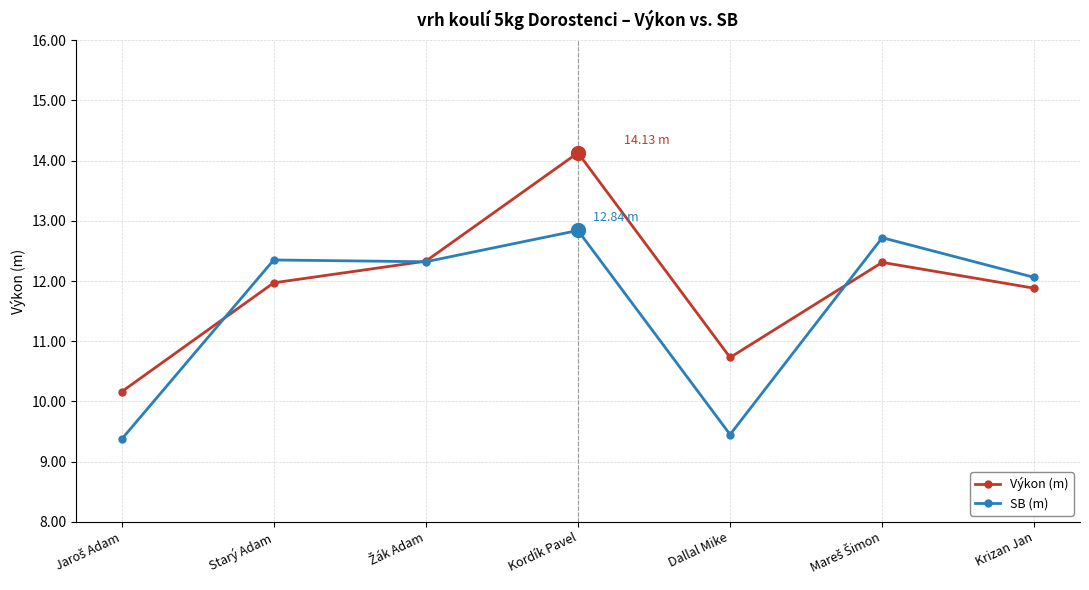

What is the label of the 2nd point from the left?

Starý Adam